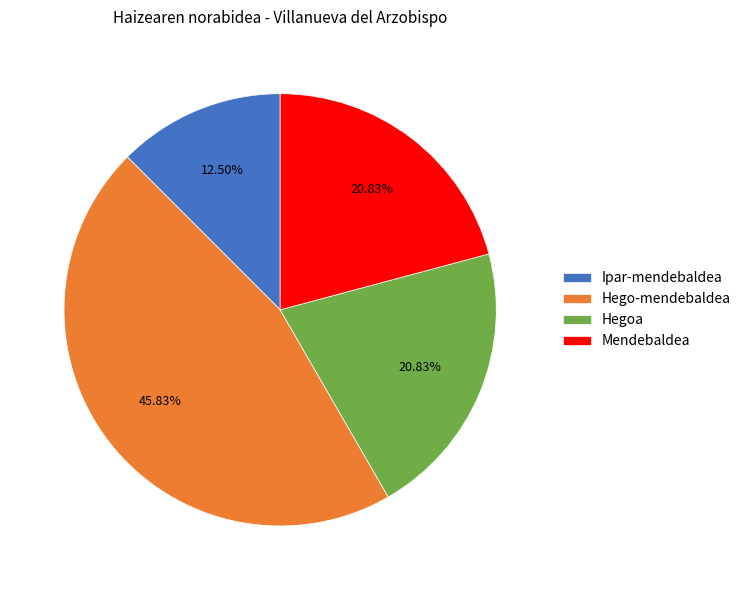

What is the ratio of the value at Ipar-mendebaldea to the value at Hego-mendebaldea?

0.3